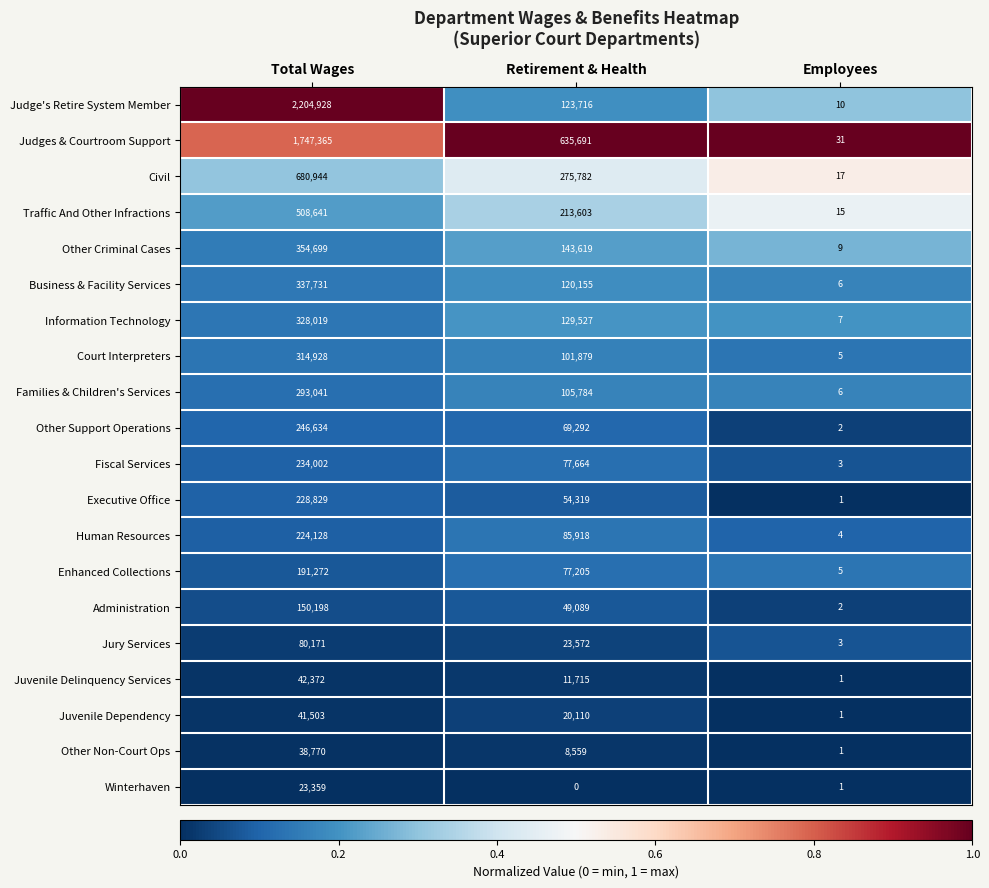

How many values in Winterhaven are above zero?

2